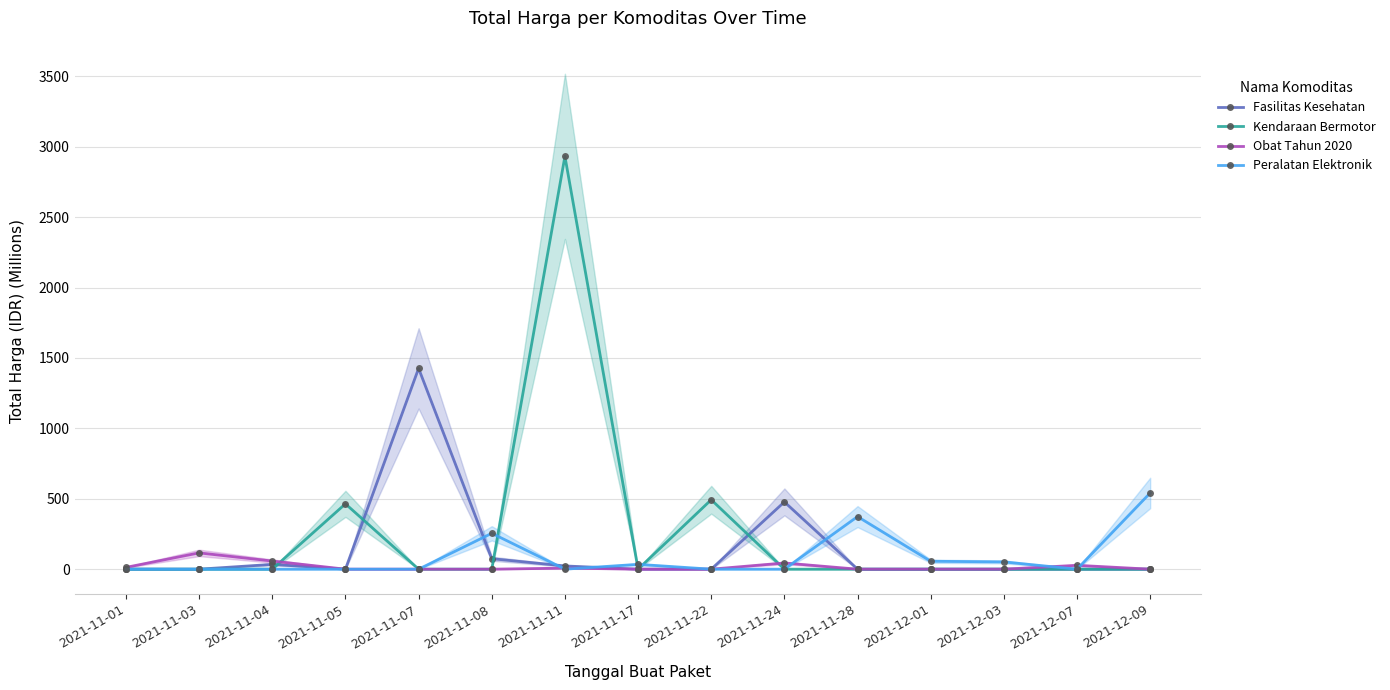

Is it true that Fasilitas Kesehatan equals 0.0 at 2021-12-03?

True